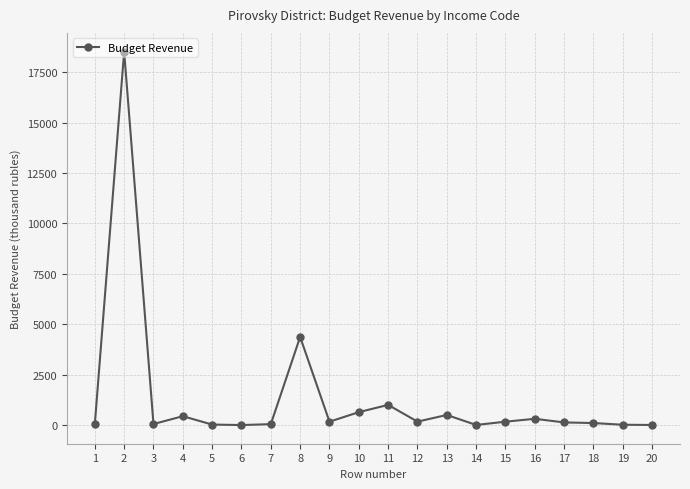

What is the average value?

1335.1